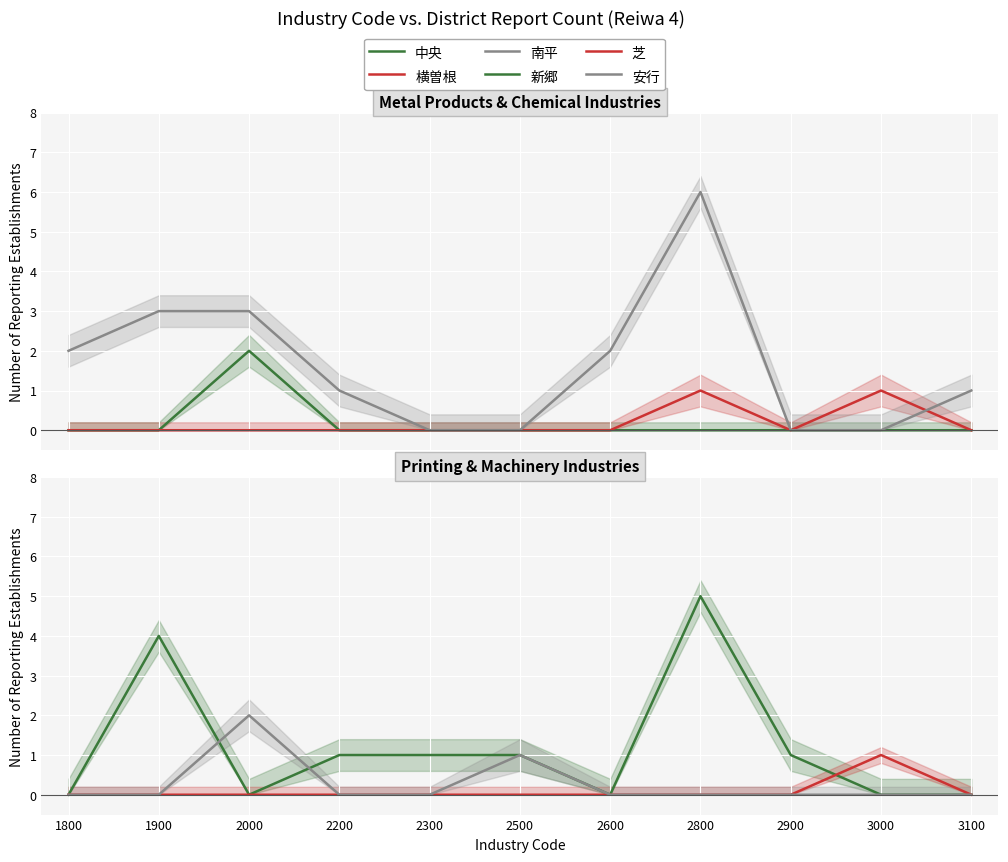

Which series changed the most between 2200 and 2800?

南平